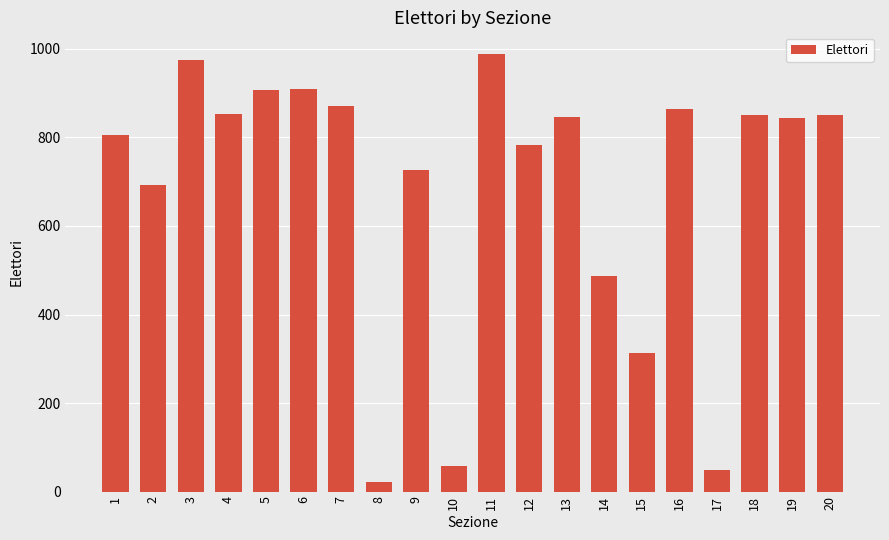

What is the ratio of the value at 14 to the value at 4?

0.6